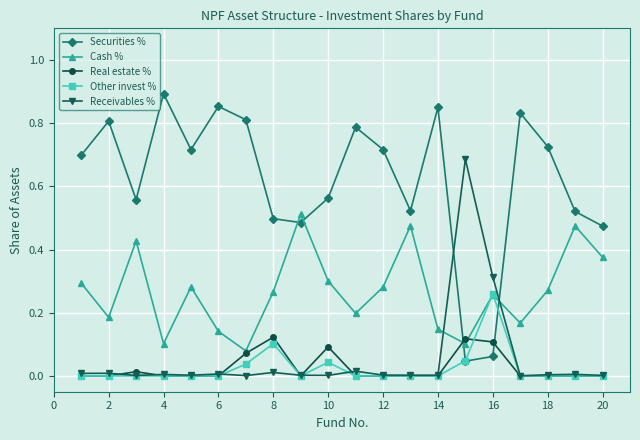

Which series has the largest total across all categories?

Securities %